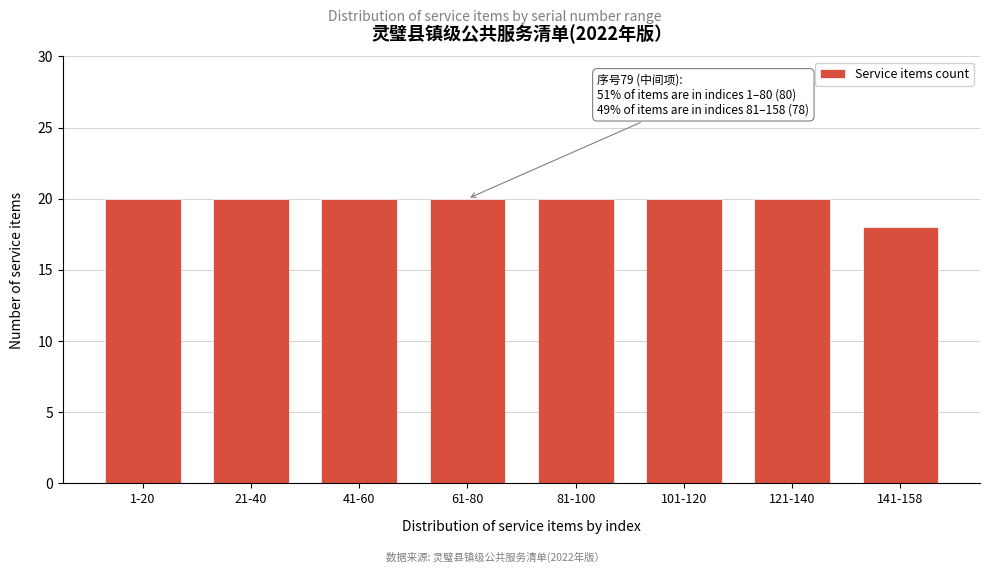

Reading right to left, transcribe all the data shown in this chart.

18	20	20	20	20	20	20	20